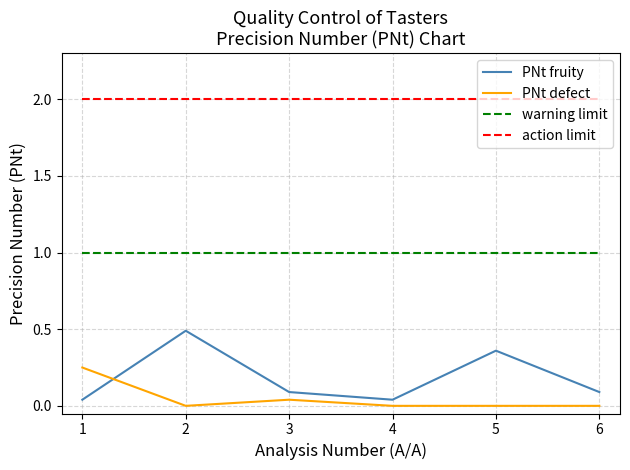

At how many categories does at least one series exceed 1?

6